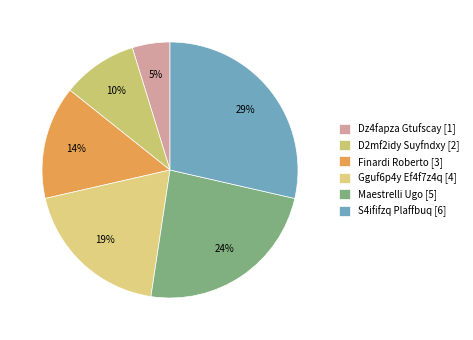

Rank the categories by value from lowest to highest.

Dz4fapza Gtufscay, D2mf2idy Suyfndxy, Finardi Roberto, Gguf6p4y Ef4f7z4q, Maestrelli Ugo, S4ififzq Plaffbuq